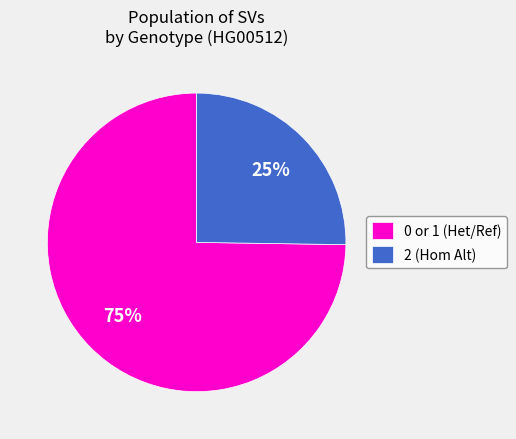

Which slice is the largest?

0 or 1 (Het/Ref)